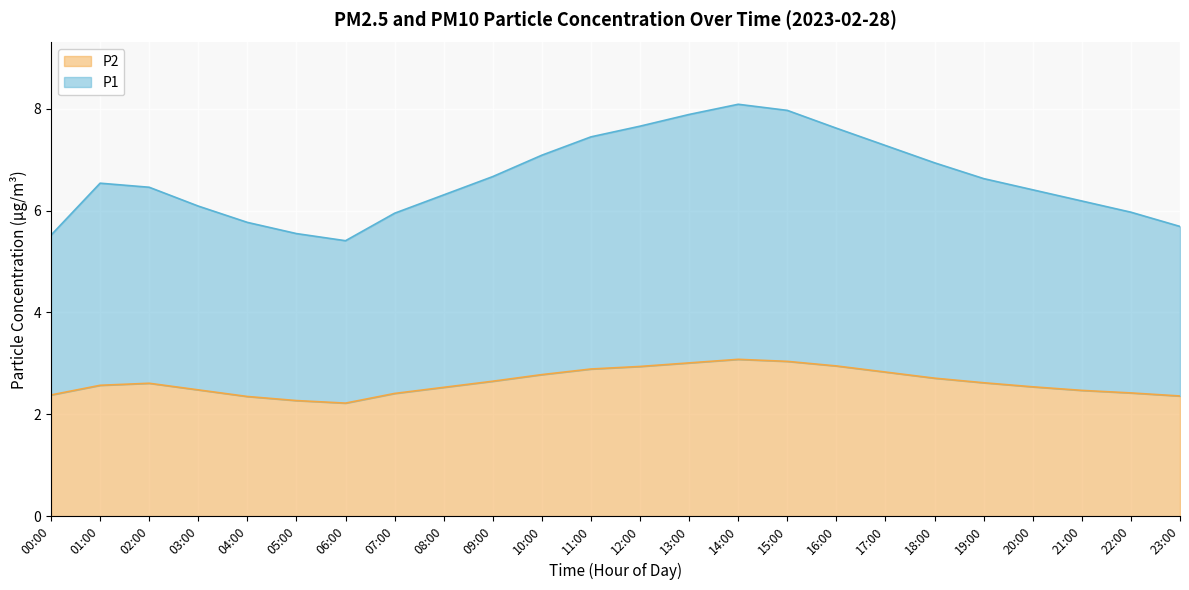

Rank the series by their average value, from lowest to highest.

P2, P1